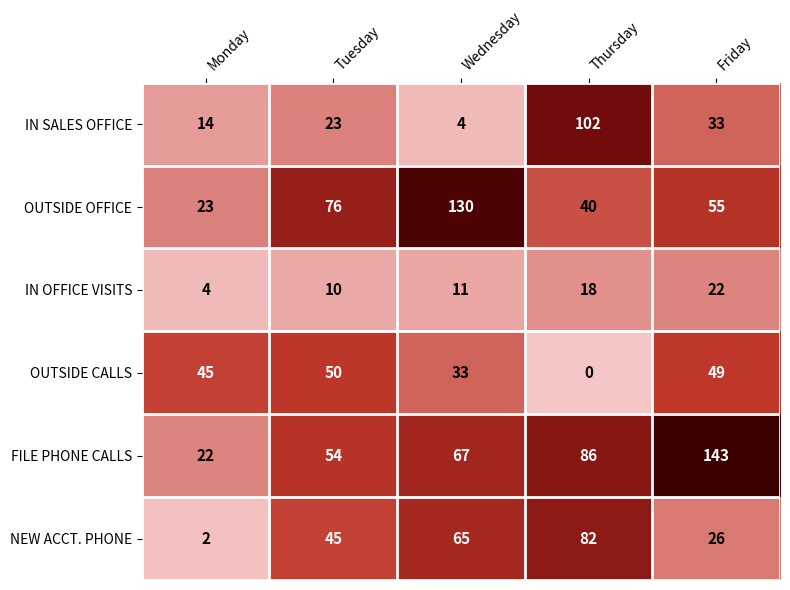

Which series has the widest spread of values?

FILE PHONE CALLS